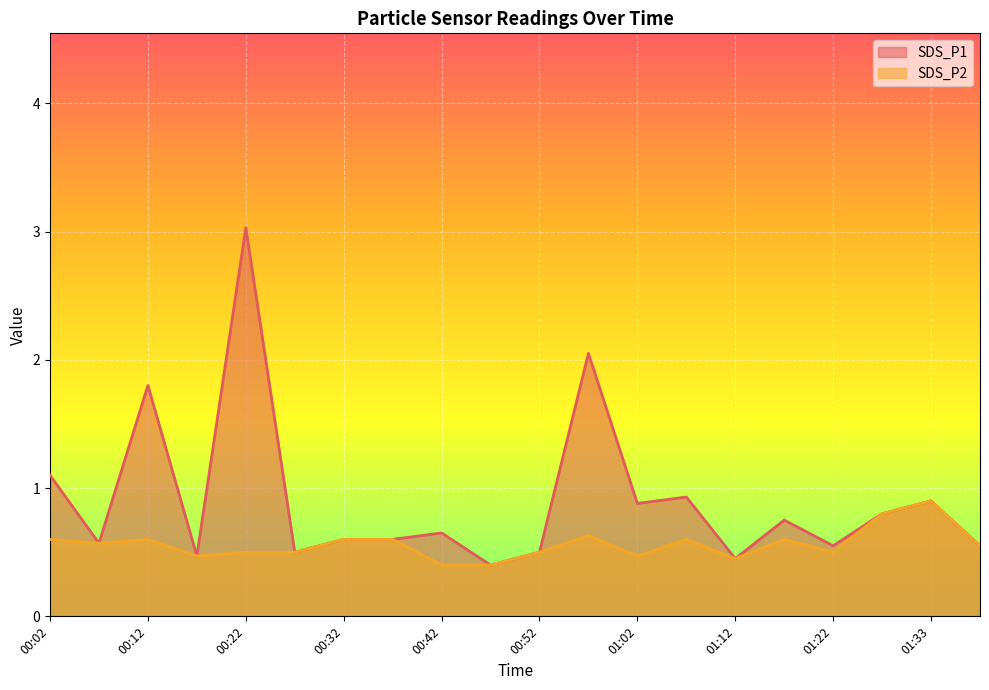

In SDS_P1, how many points are lower than both neighbors (excluding endpoints)?

7